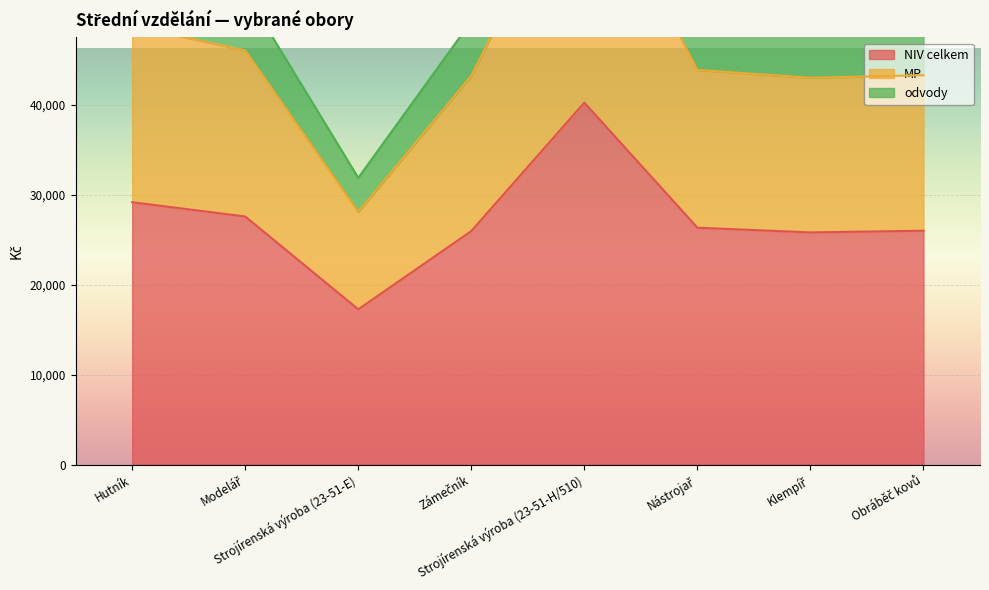

True or false: odvody and MP intersect in this chart.

False